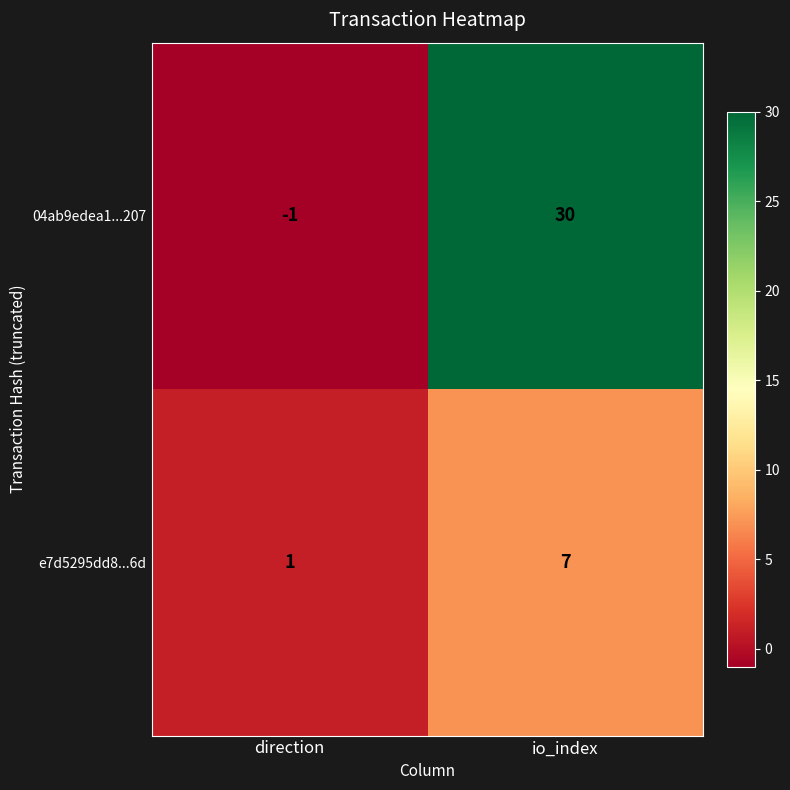

What is the difference between the e7d5295dd8...6d values at direction and io_index?

6